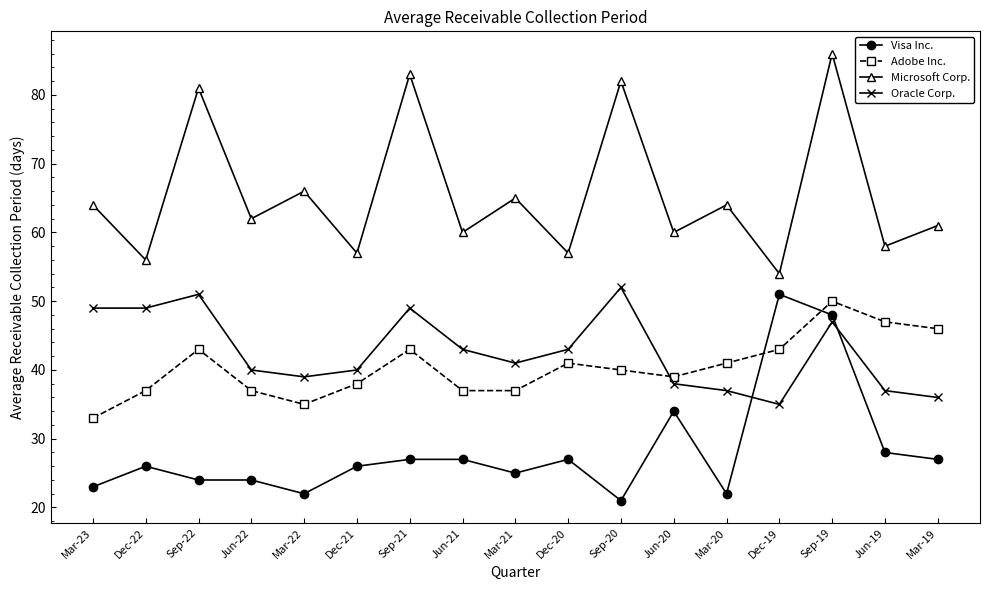

What is the difference between the highest and lowest values at Mar-20?

42